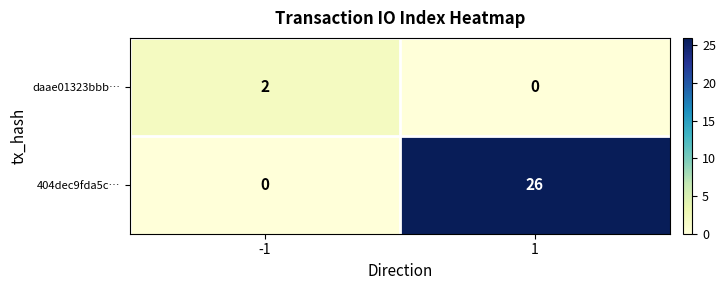

Which series has the largest range (max minus min)?

404dec9fda5c…